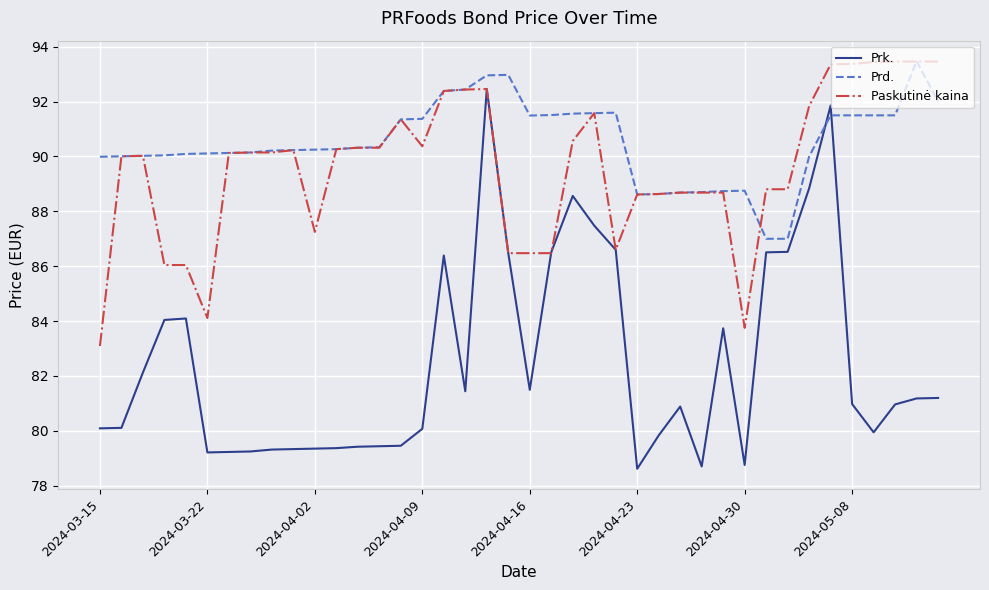

Which series has the largest total across all categories?

Prd.